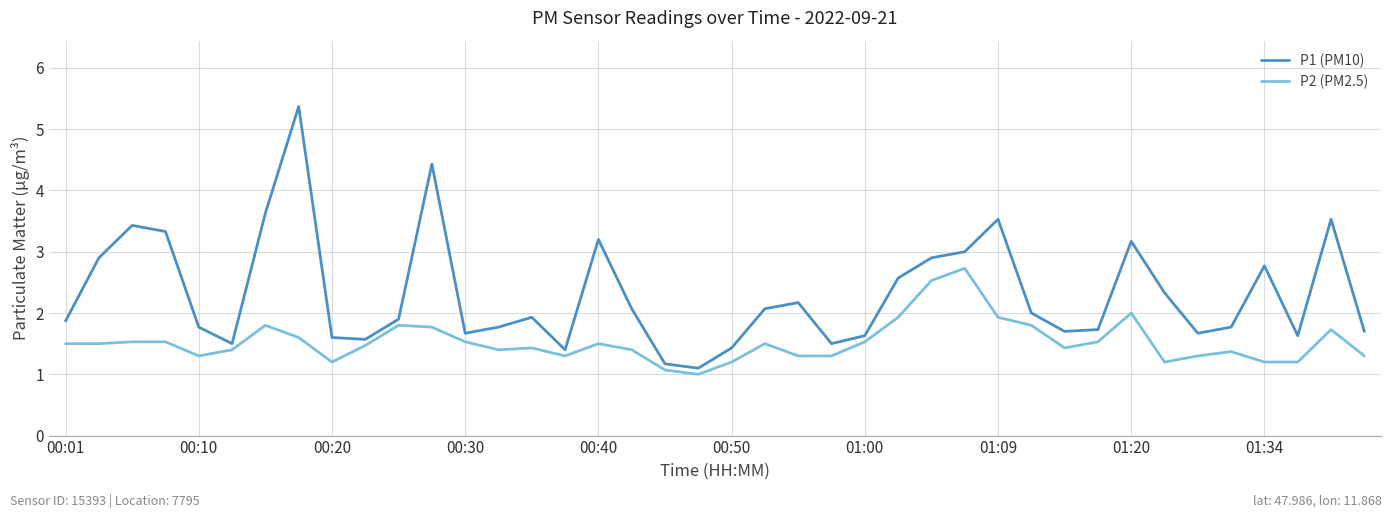

Reading left to right, list all the values displayed in this chart.

P1 (PM10): 1.9	2.9	3.4	3.3	1.8	1.5	3.6	5.4	1.6	1.6	1.9	4.4	1.7	1.8	1.9	1.4	3.2	2.1	1.2	1.1	1.4	2.1	2.2	1.5	1.6	2.6	2.9	3.0	3.5	2.0	1.7	1.7	3.2	2.3	1.7	1.8	2.8	1.6	3.5	1.7
P2 (PM2.5): 1.5	1.5	1.5	1.5	1.3	1.4	1.8	1.6	1.2	1.5	1.8	1.8	1.5	1.4	1.4	1.3	1.5	1.4	1.1	1.0	1.2	1.5	1.3	1.3	1.5	1.9	2.5	2.7	1.9	1.8	1.4	1.5	2.0	1.2	1.3	1.4	1.2	1.2	1.7	1.3